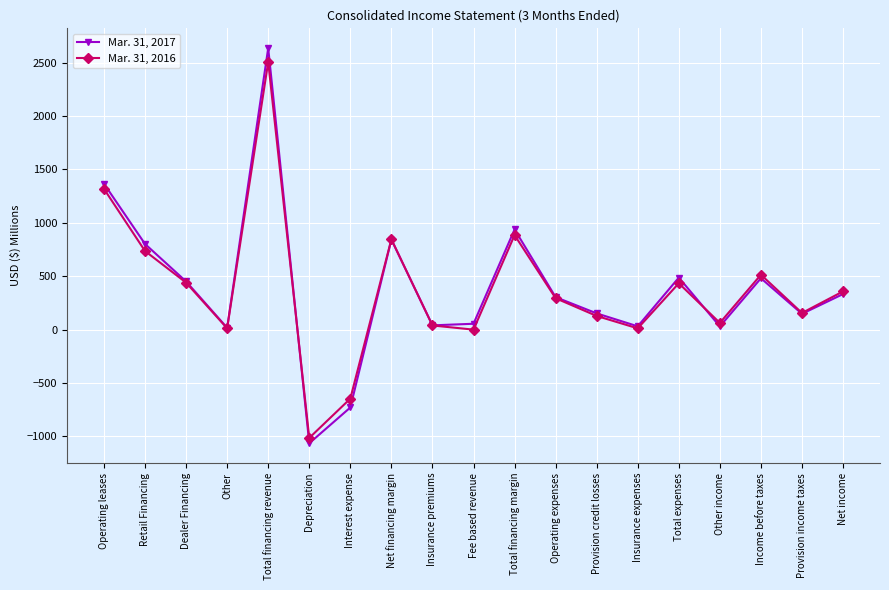

What are all the series names shown in the legend?

Mar. 31, 2017, Mar. 31, 2016